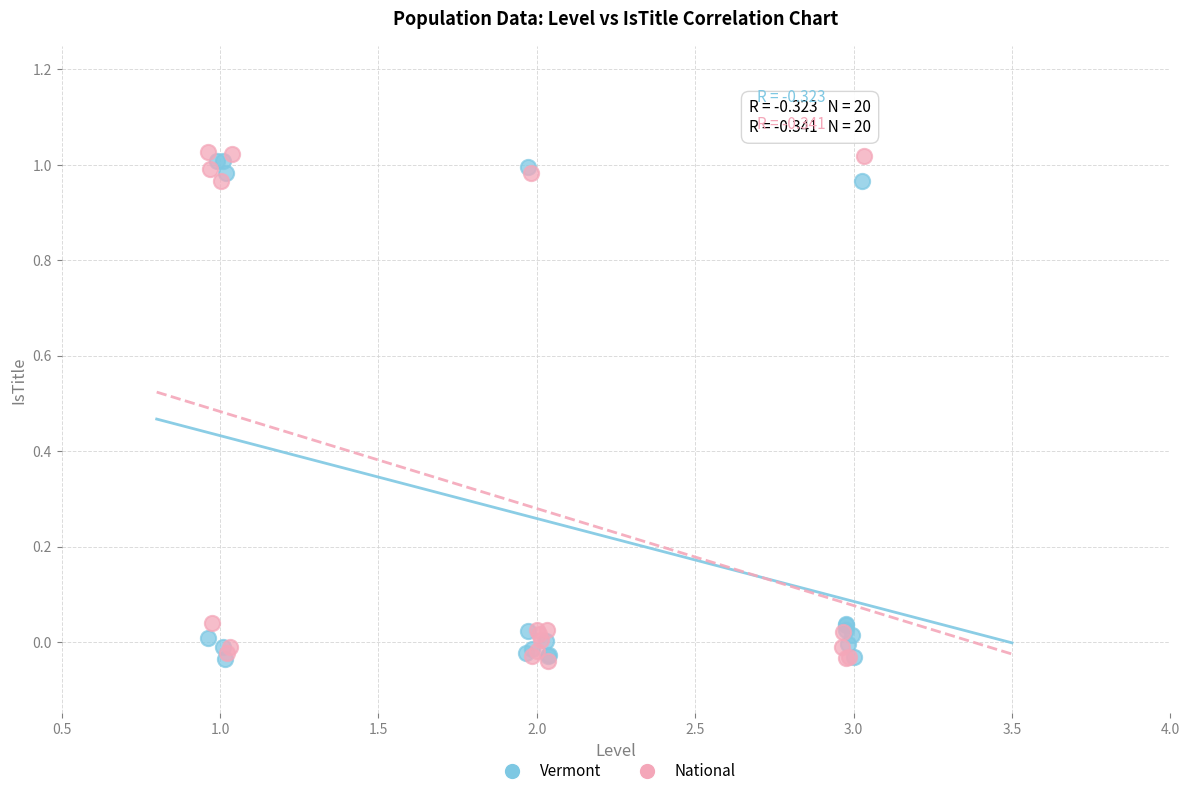

What are all the series names shown in the legend?

Vermont, National